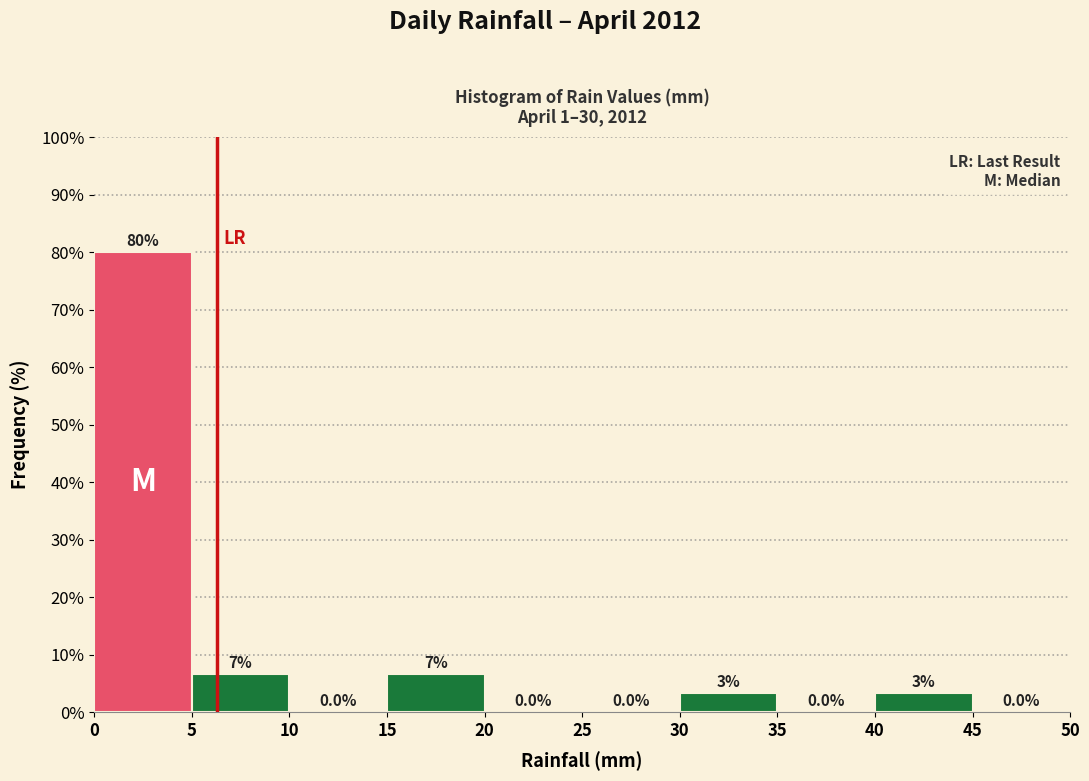

Which range on the x-axis has the tallest bar?

0 to 5